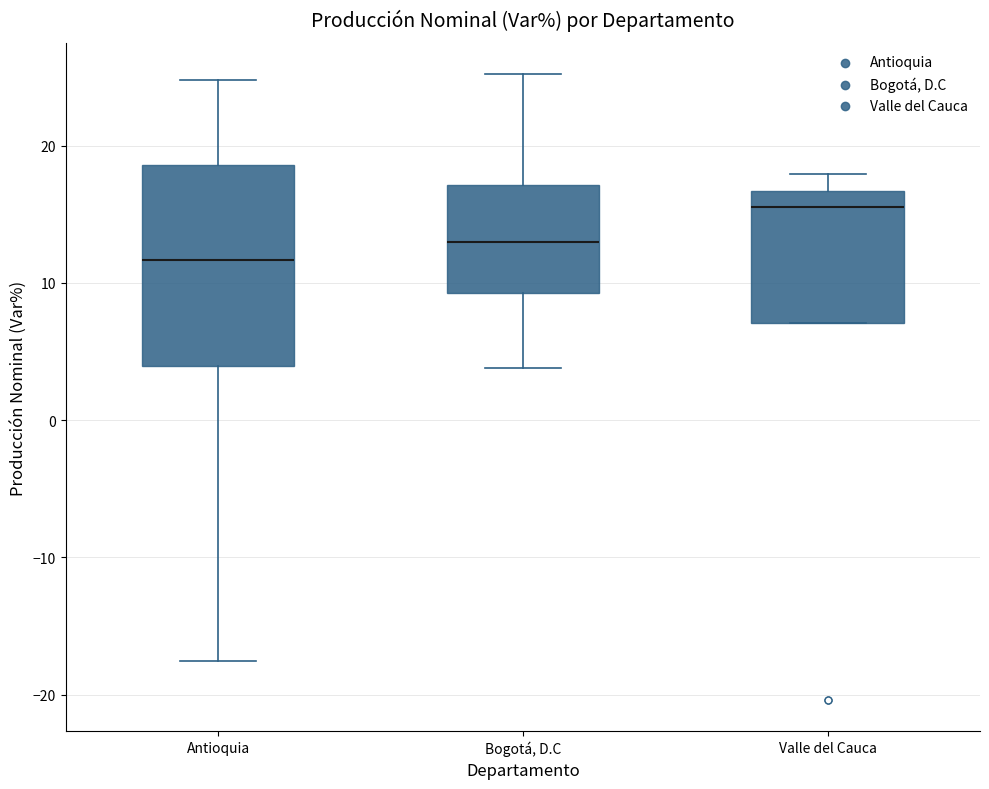

Where is the lower edge of the box for Valle del Cauca on the y-axis? The values are not printed on the chart, so give them approximately, as read against the axis.

7